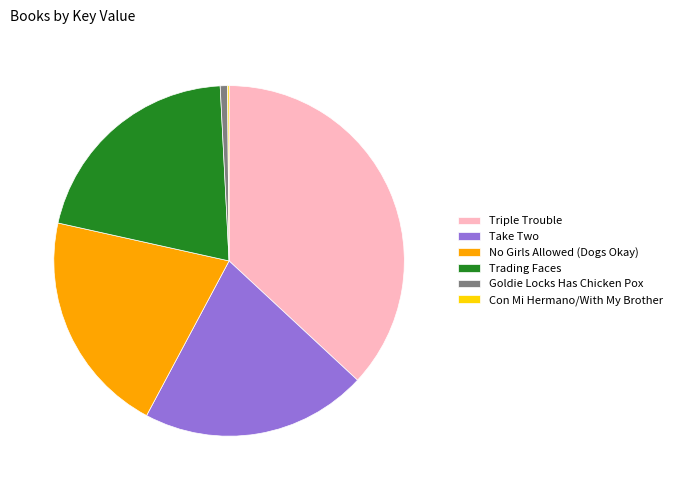

True or false: Triple Trouble accounts for 30% of the total.

False